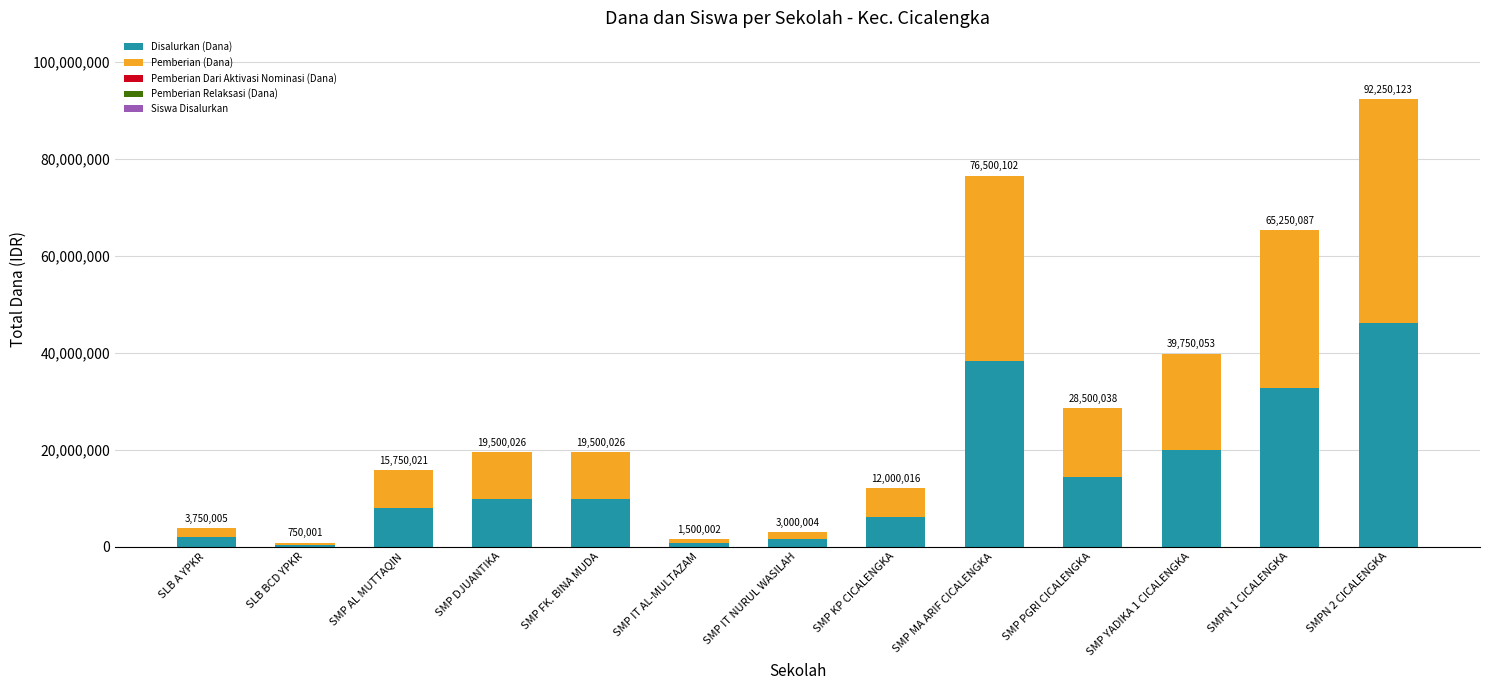

Are the bars horizontal?

No